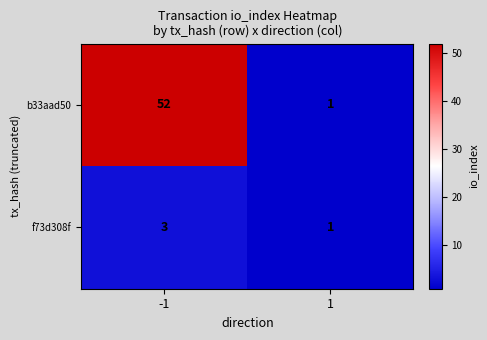

What is the difference between the maximum and minimum values in the b33aad50 series?

51